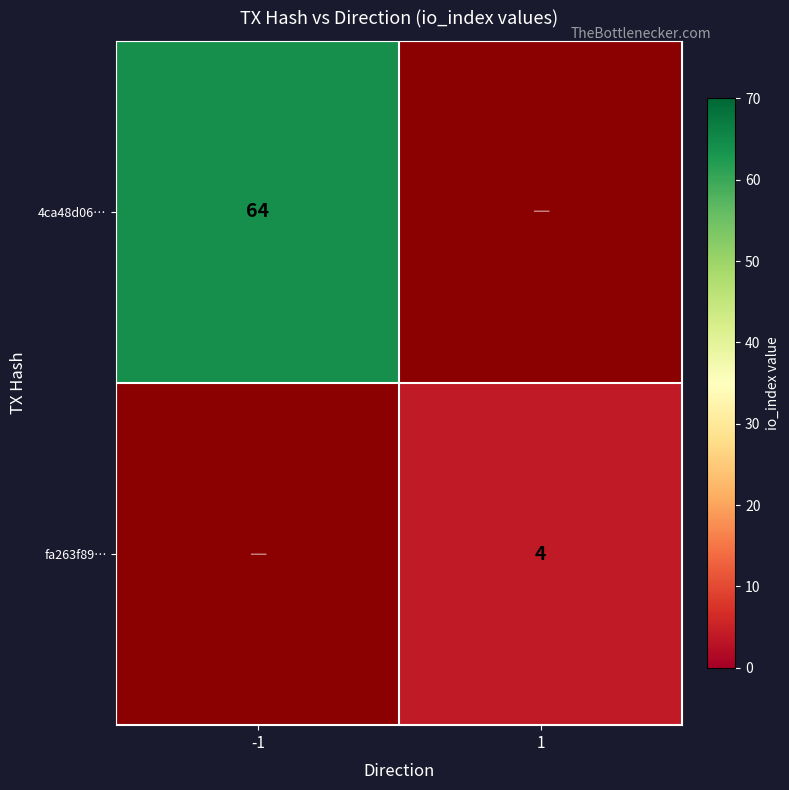

The fa263f89… series shows 2 at 1. True or false?

False